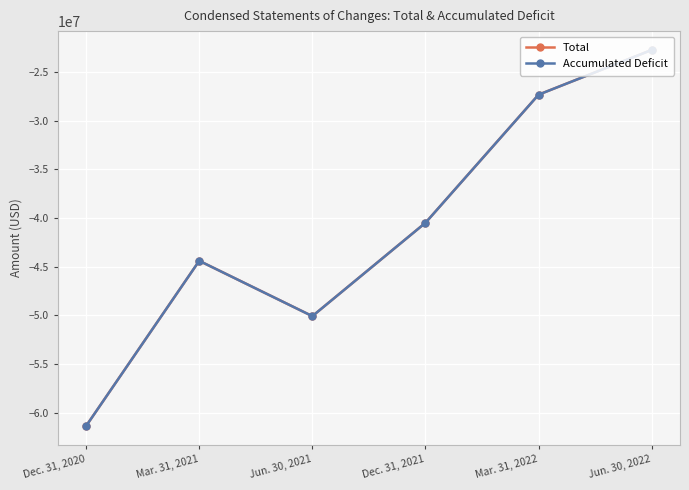

Reading right to left, extract all data points from this chart.

Total: -22737517	-27334043	-40498212	-50089894	-44405762	-61374075
Accumulated Deficit: -22738955	-27335481	-40499650	-50091332	-44407200	-61375513